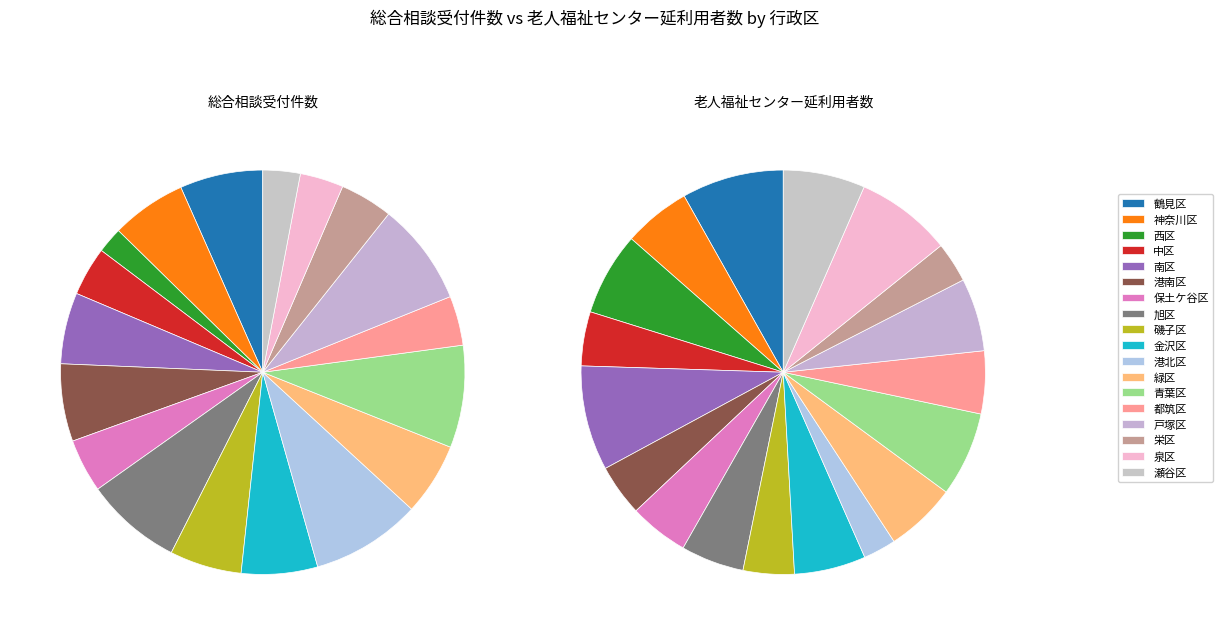

Does 泉区 represent more than half of the total?

No